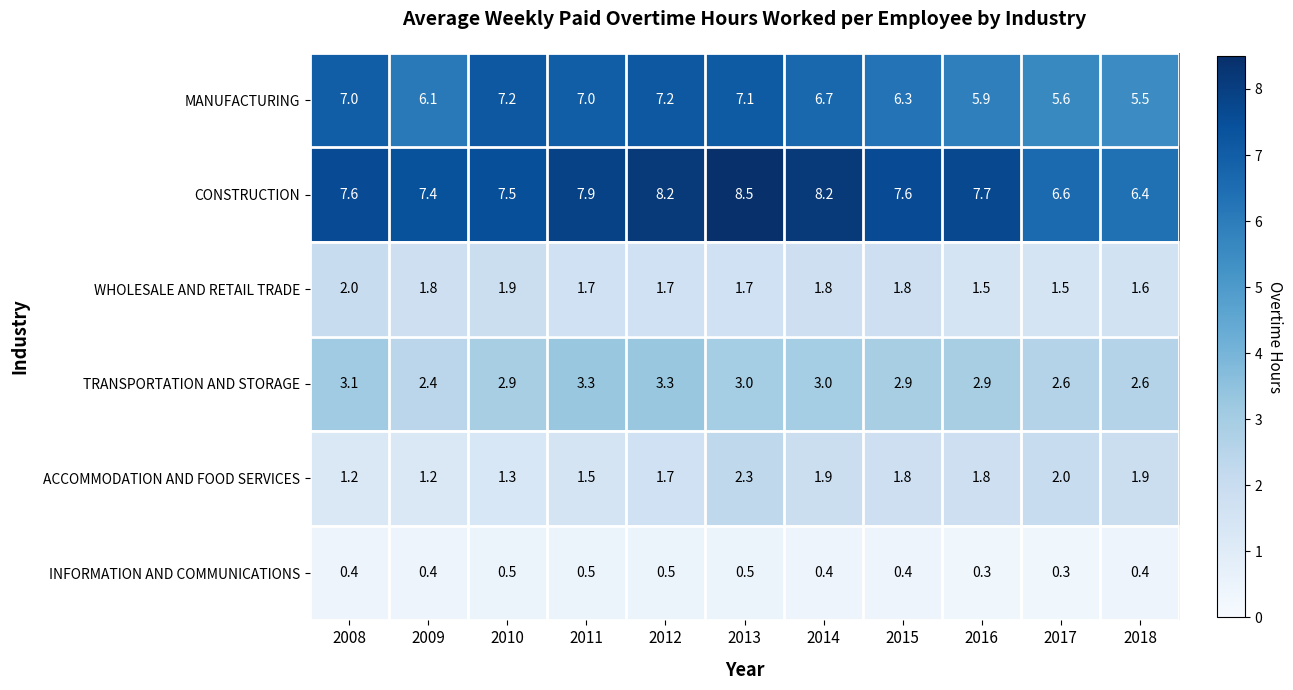

What is the sum of all CONSTRUCTION values?

83.6